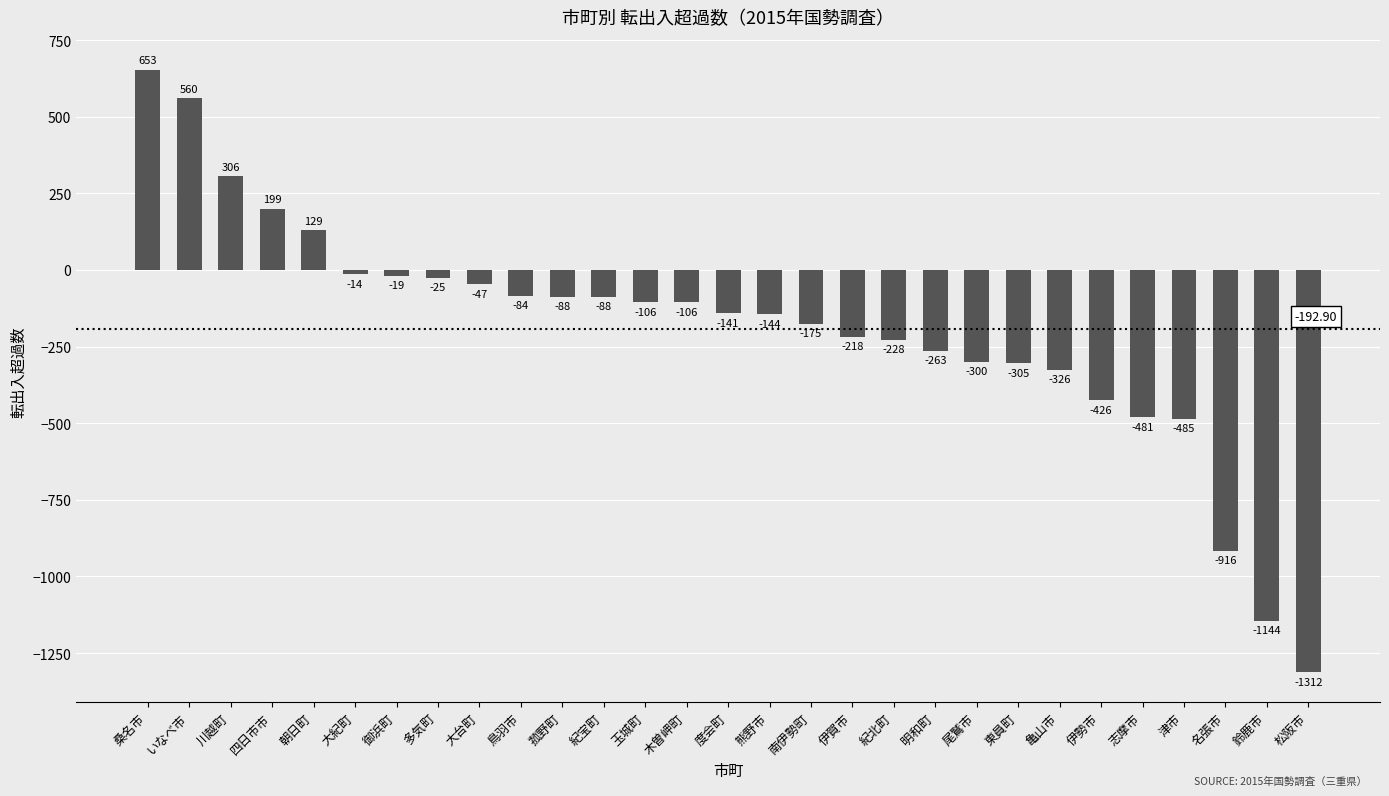

What is the difference between the values at 津市 and 菰野町?

397